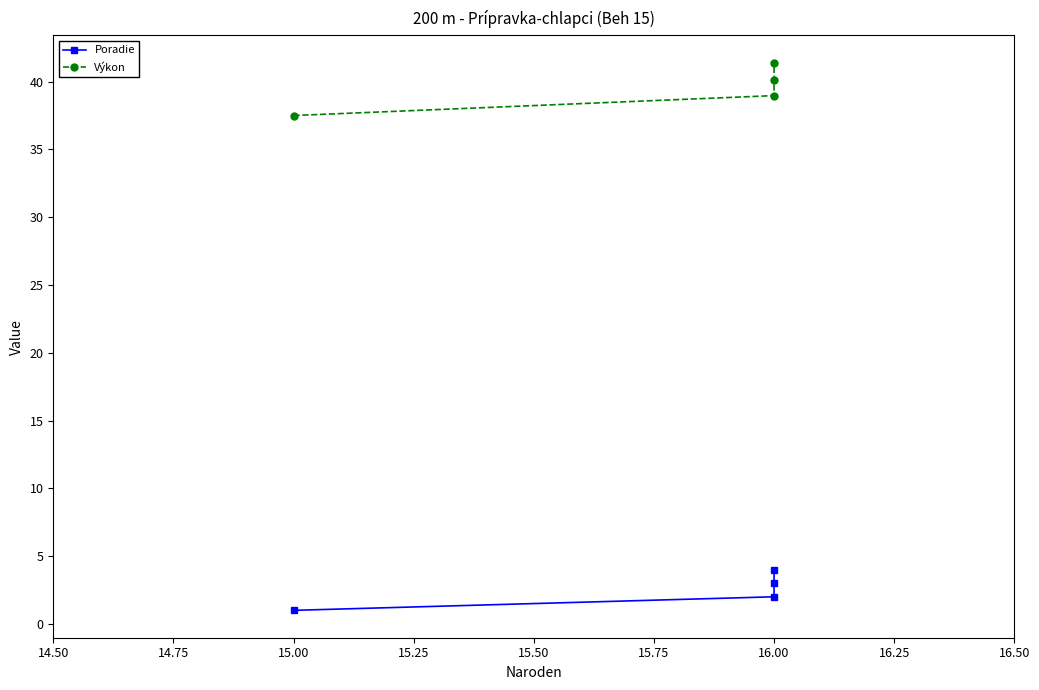

List the series in order of their overall mean, lowest first.

Poradie, Výkon